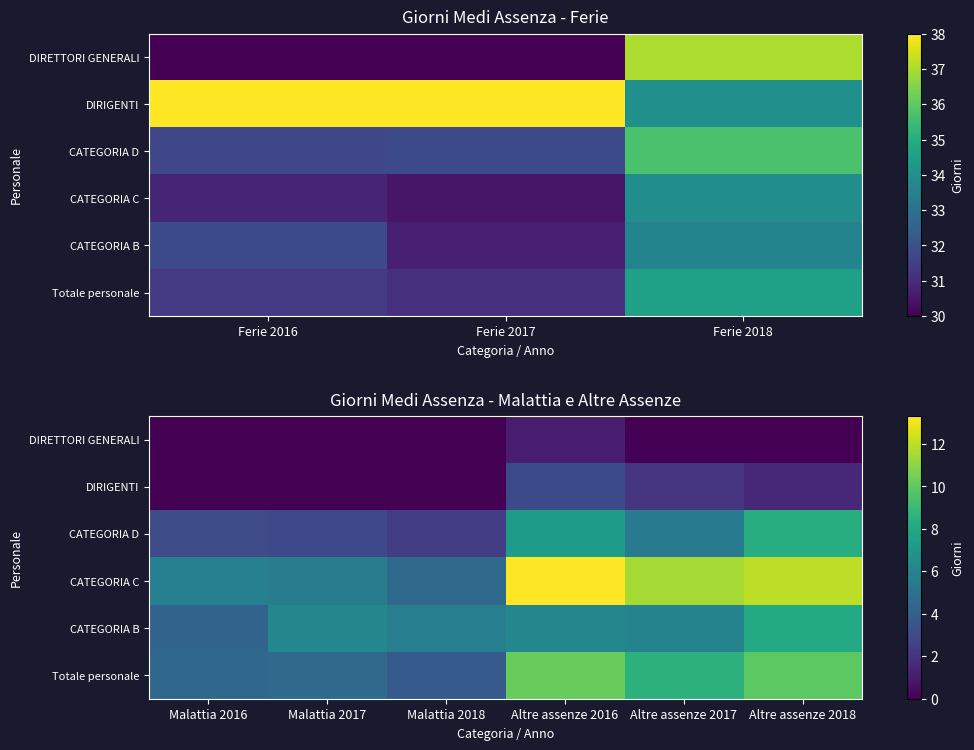

How many data points does each series have?

6